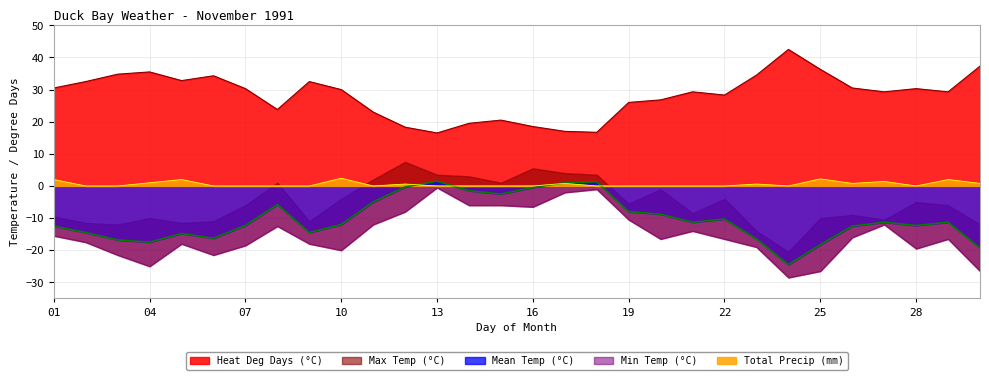

Which label corresponds to the smallest value in the chart?

24